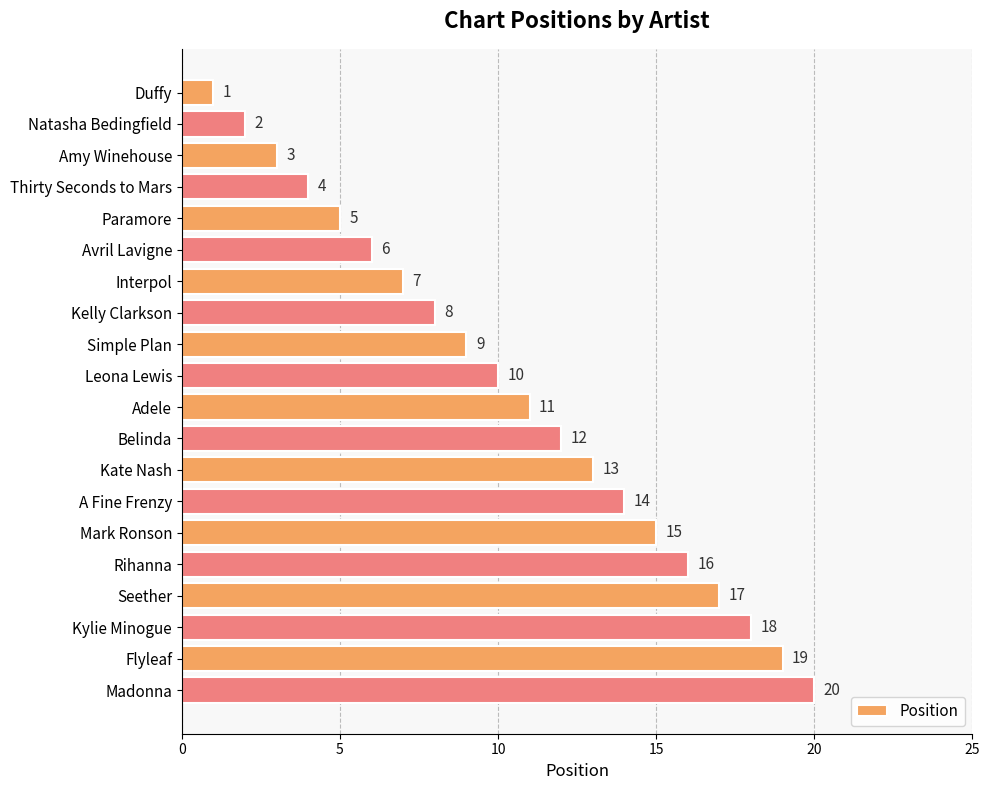

Count the number of data series in this chart.

1